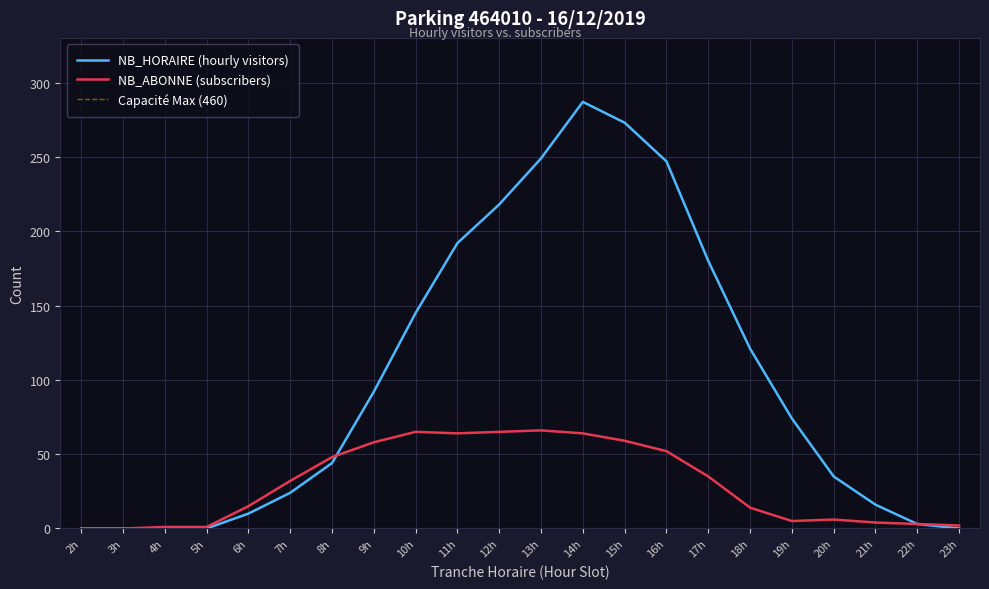

True or false: NB_ABONNE (subscribers) has a value of 65 at 12h.

True